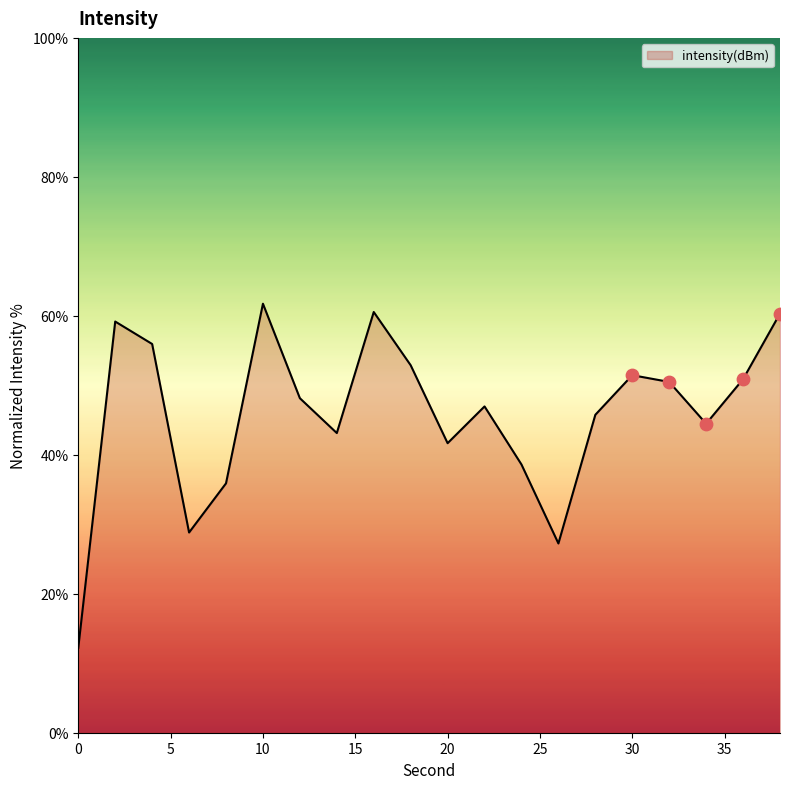

What is the difference between the maximum and minimum values?

49.5